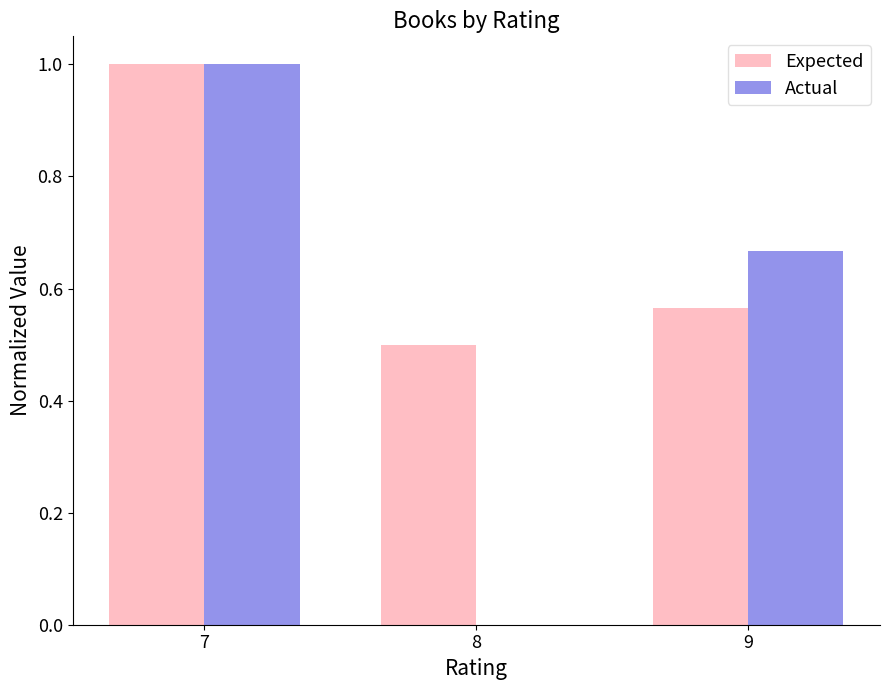

Which series changed the most between 7 and 8?

Actual